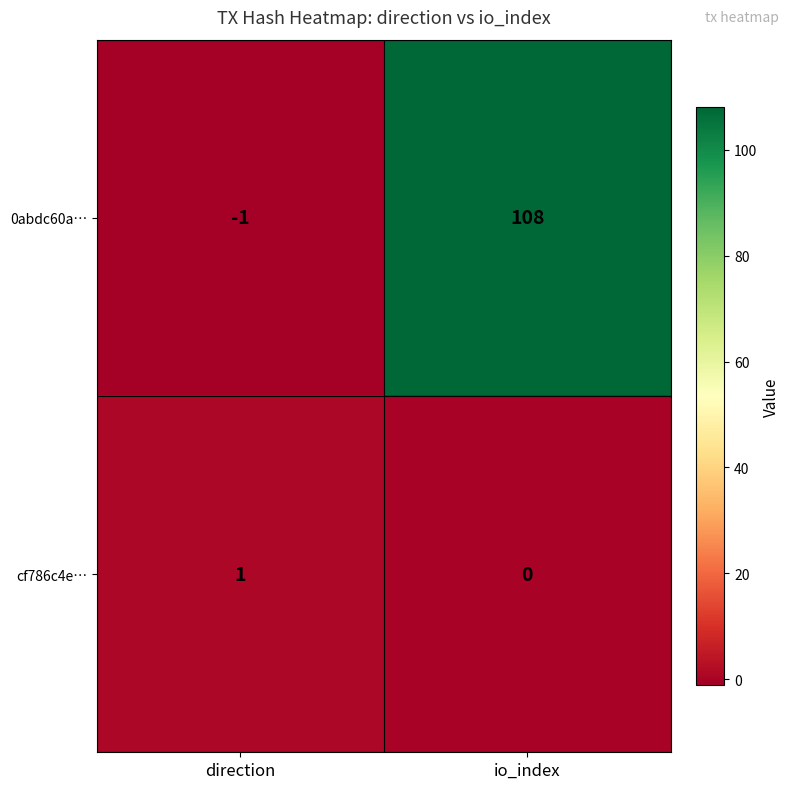

Where is 0abdc60a… nearest to the value 53?

direction